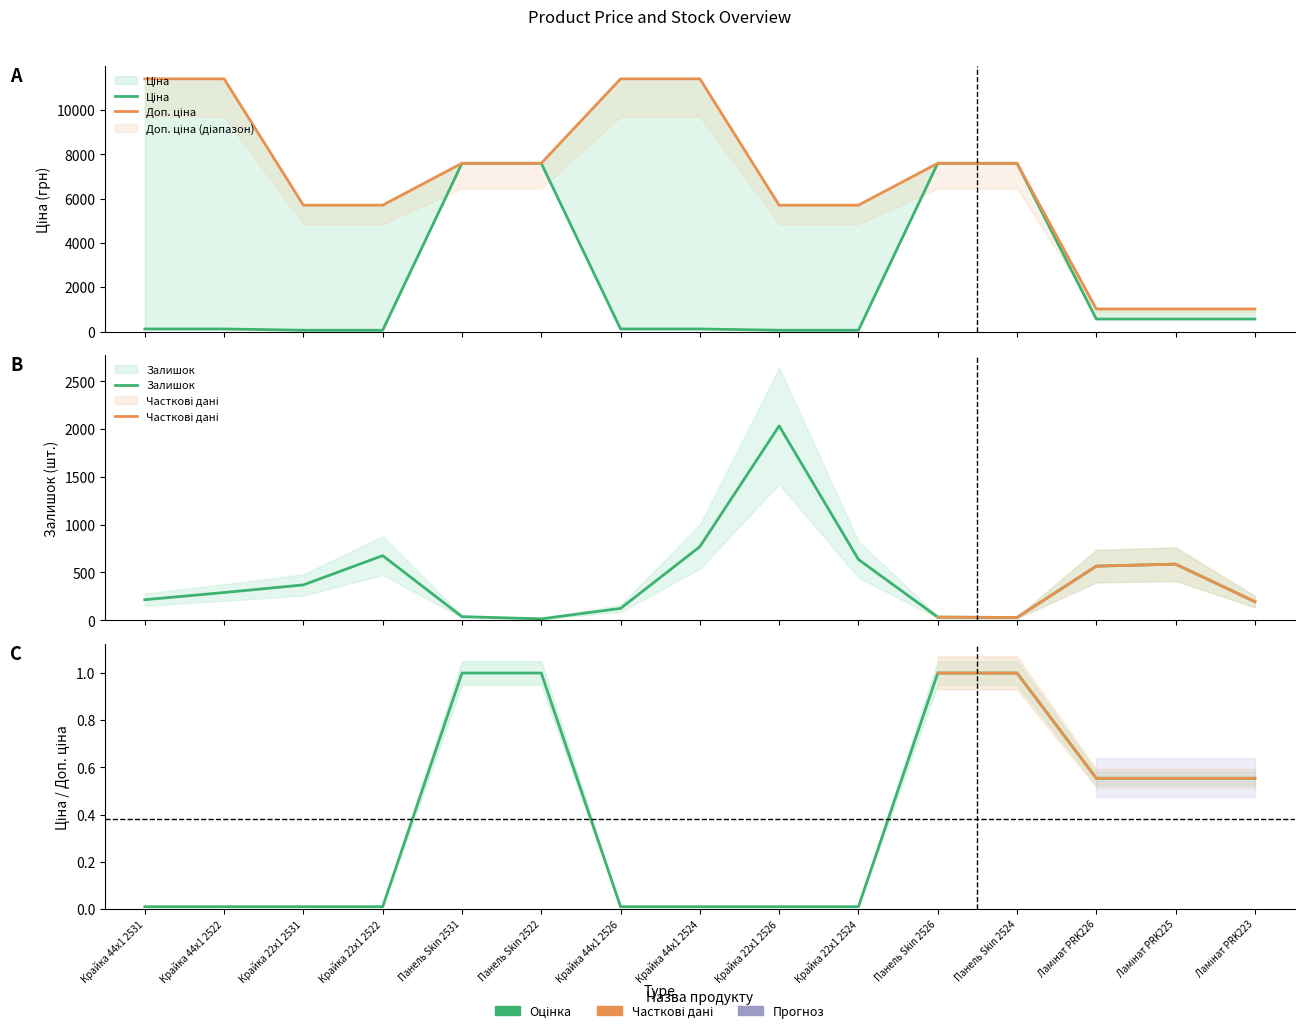

What are all the series names shown in the legend?

Ціна, Доп. ціна, Залишок